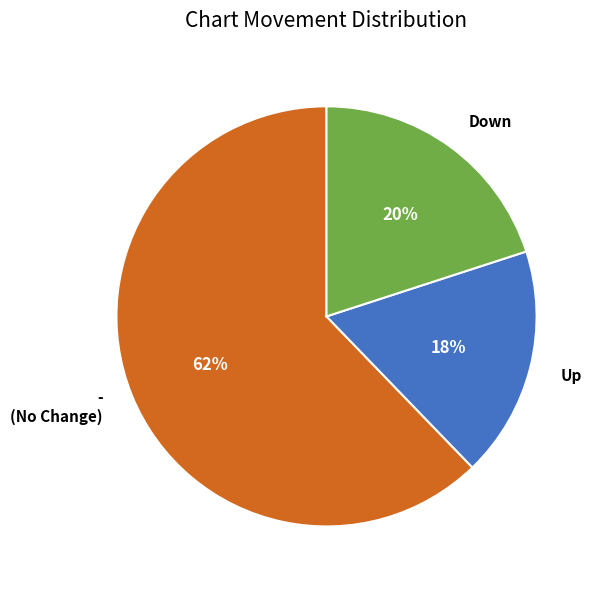

To the nearest percent, what is the average slice percentage?

33%